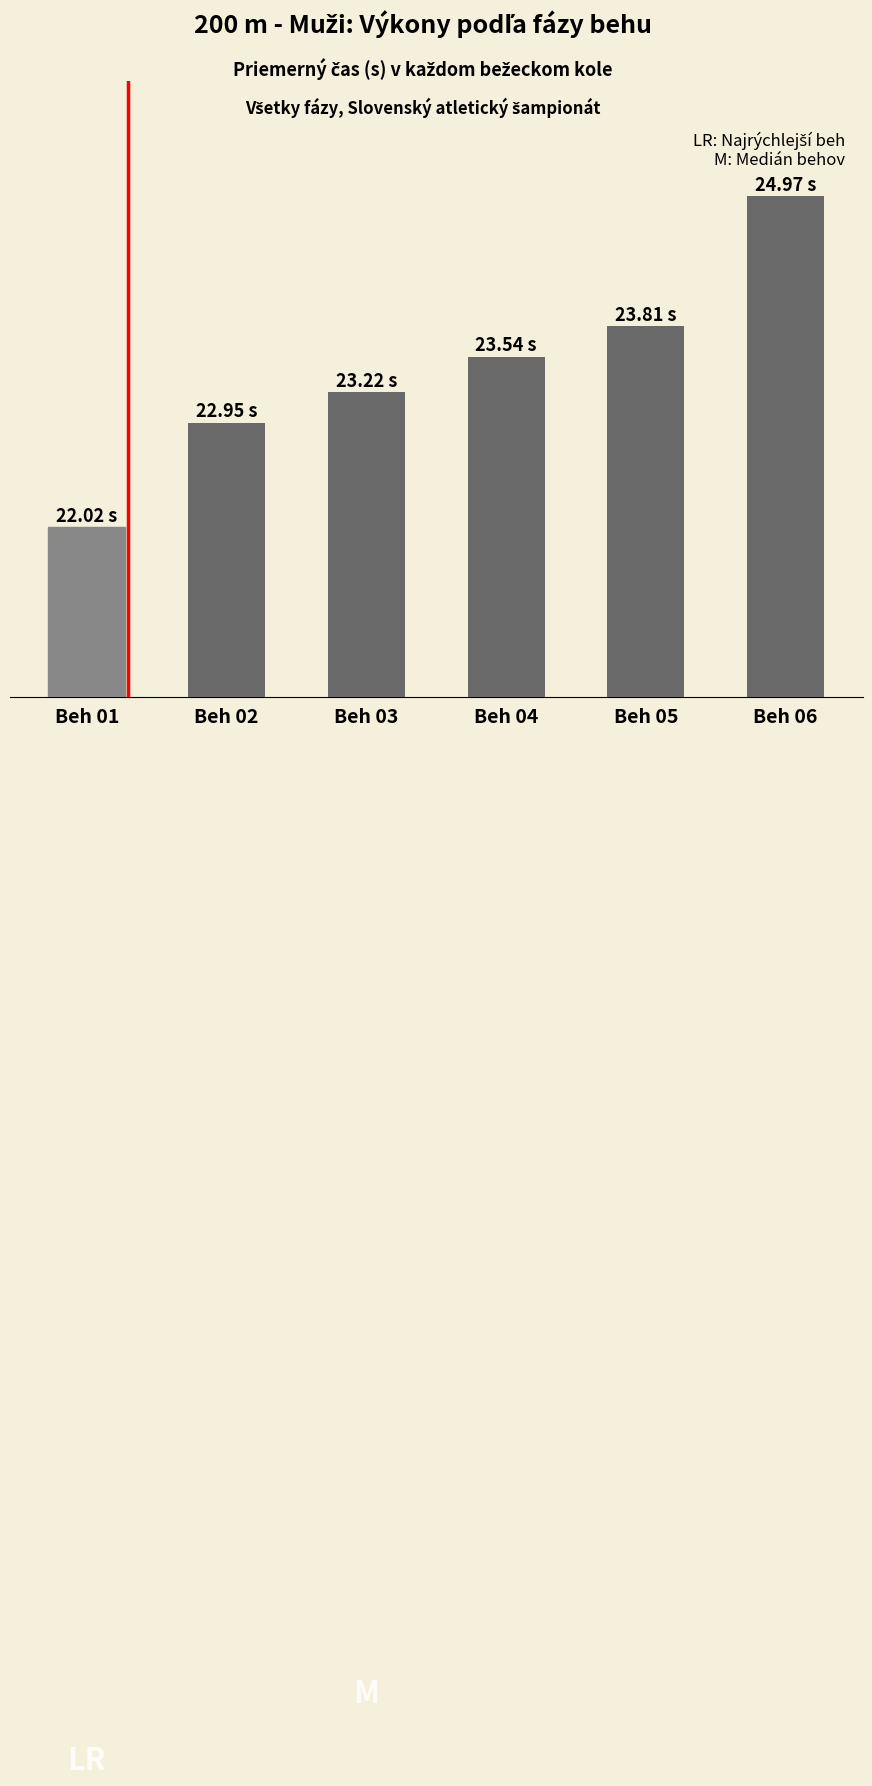

What is the ratio of the value at Beh 06 to the value at Beh 04?

1.1